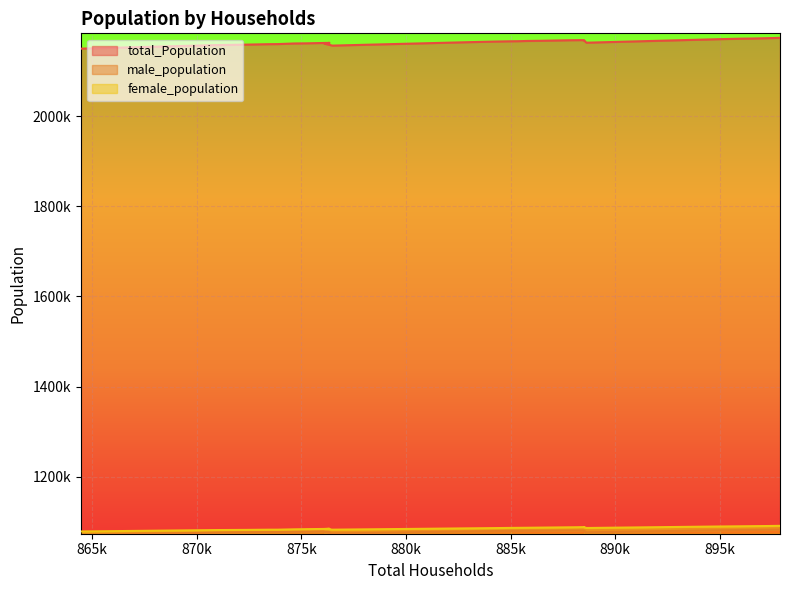

At which label does female_population reach its minimum?

864462